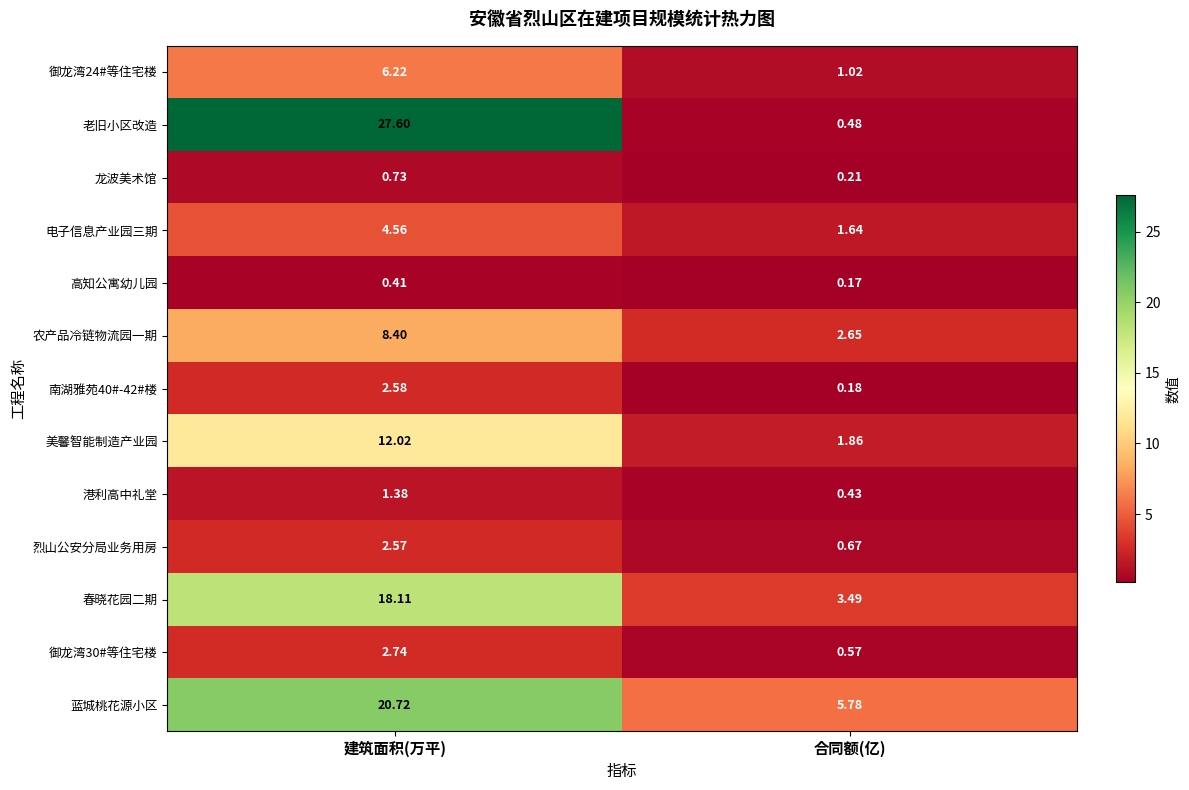

Between 建筑面积(万平) and 合同额(亿), which series saw the biggest shift?

老旧小区改造